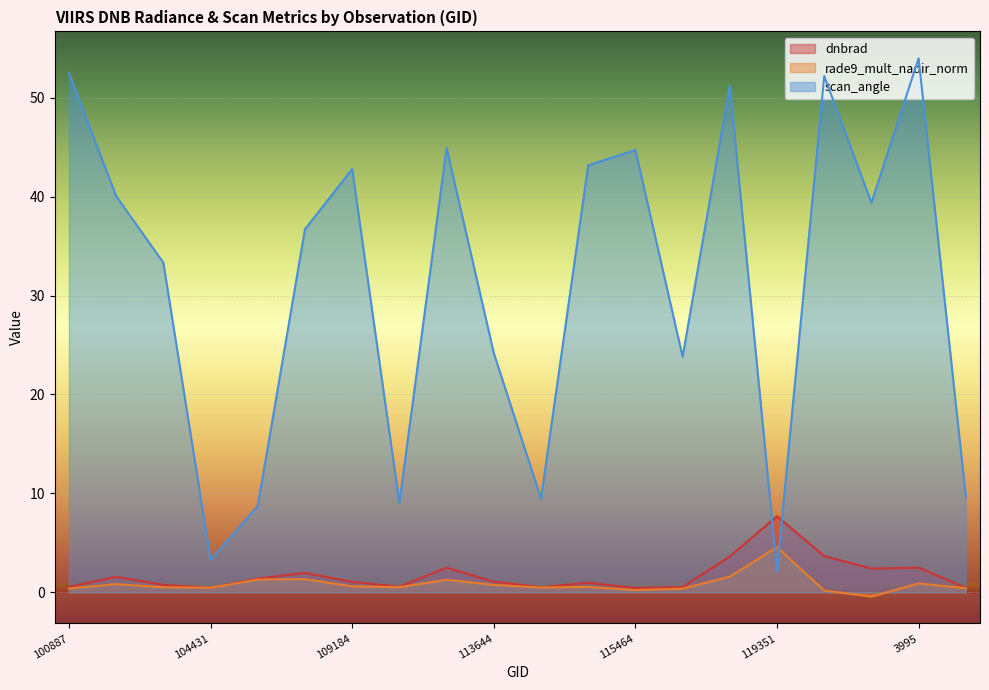

What is the difference between the rade9_mult_nadir_norm values at 115976 and 115591?

1.2